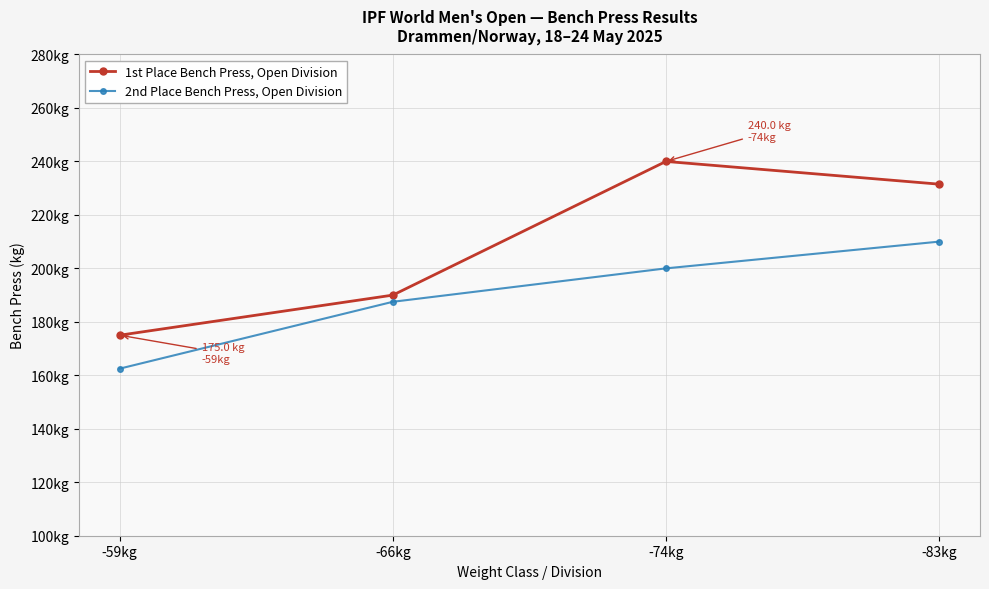

True or false: 1st Place Bench Press, Open Division has more than 0 interior local peaks.

True